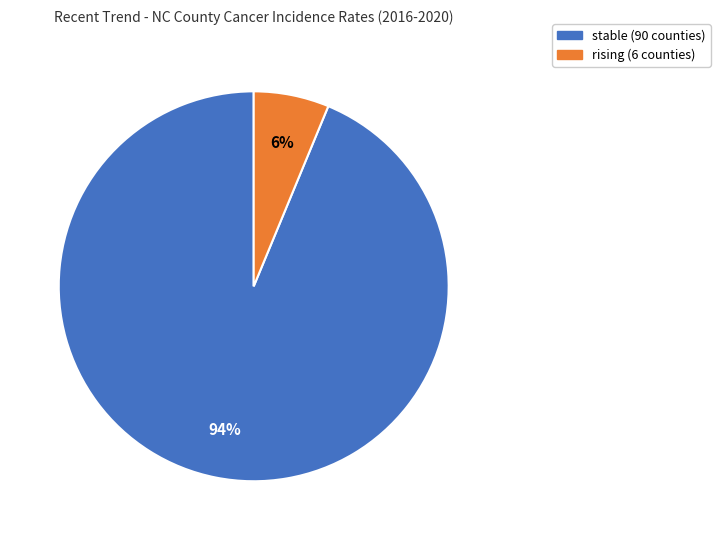

How many segments does this pie chart have?

2